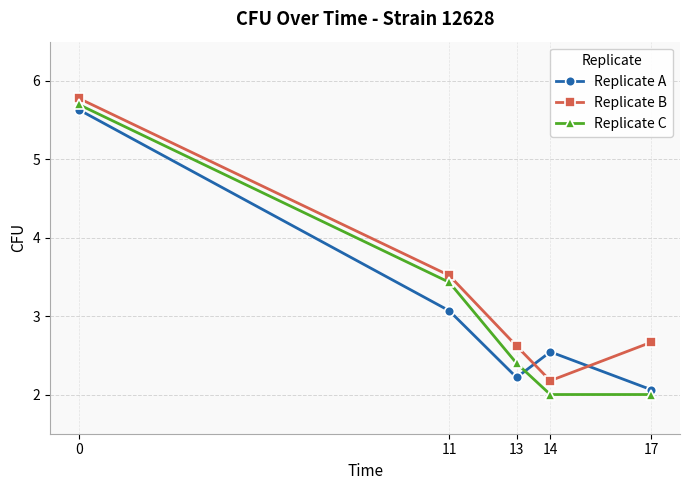

The value of Replicate C at 0 is 3.3. True or false?

False